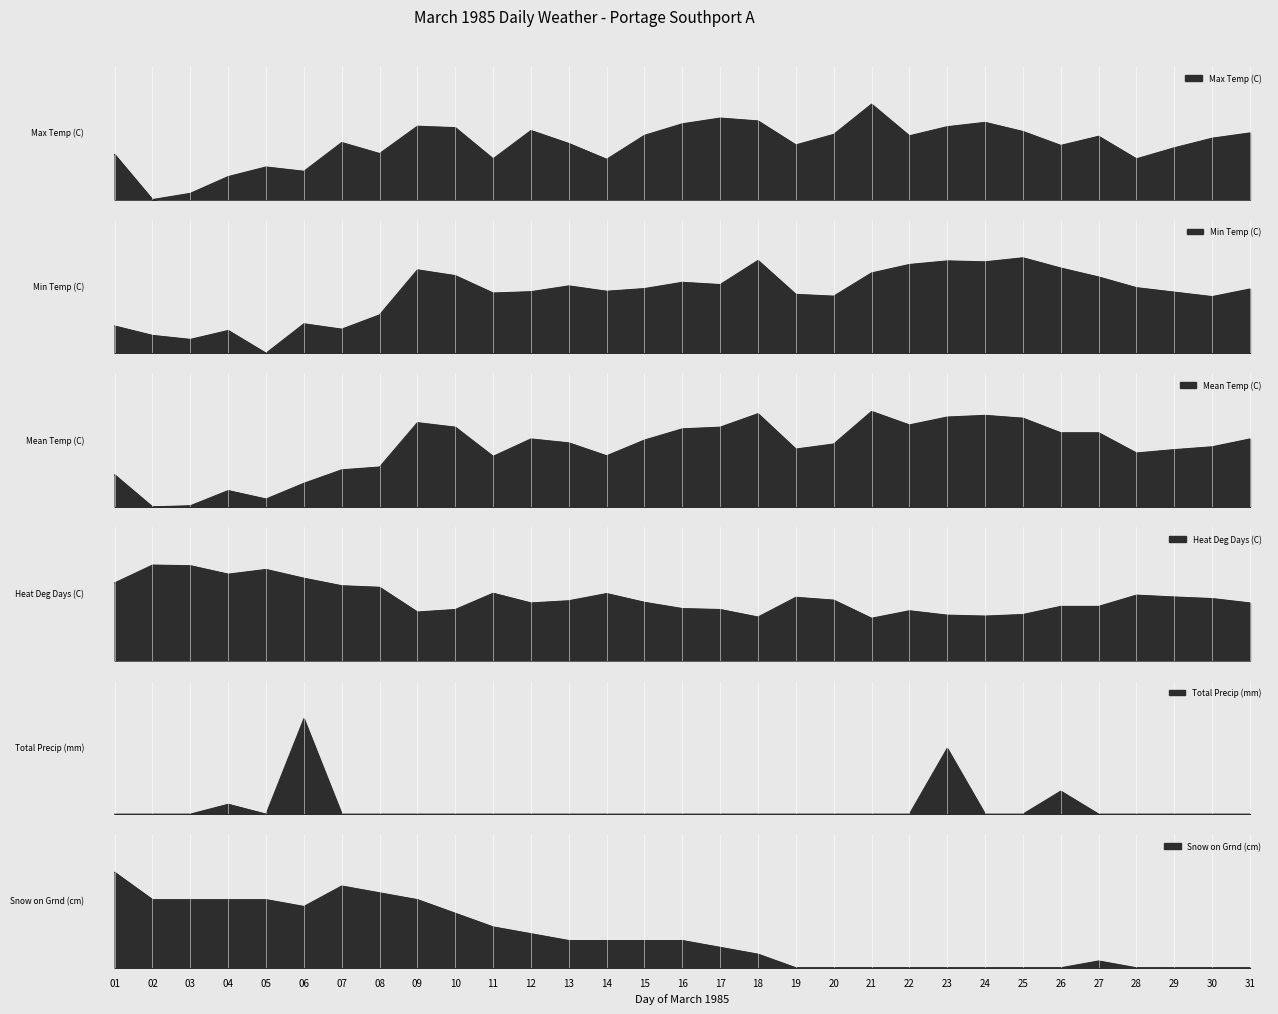

At which category is the sum across all series the highest?

09